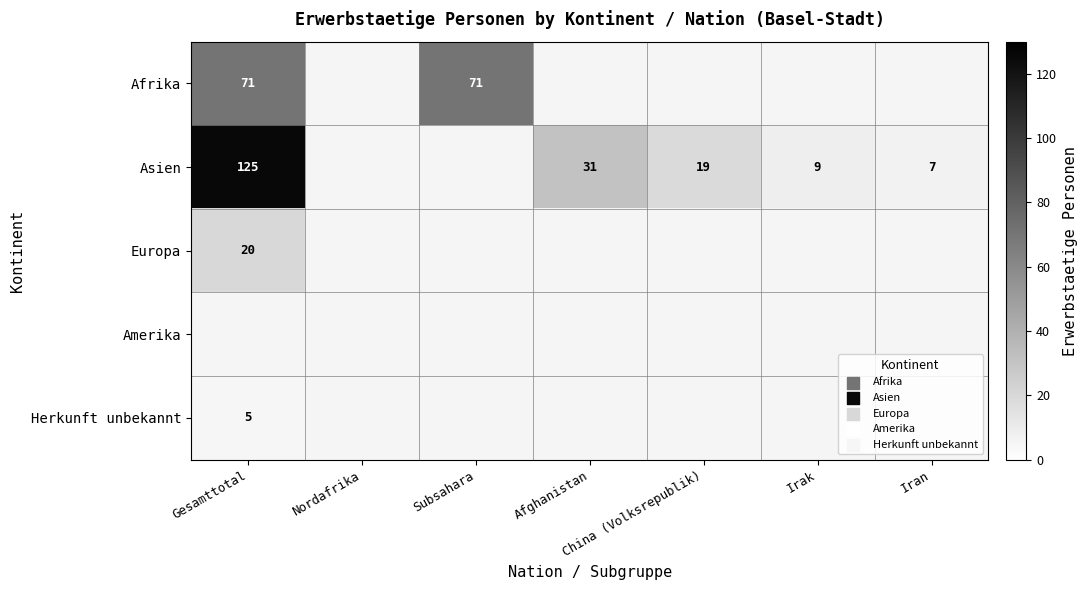

Which label corresponds to the smallest value in the chart?

Gesamttotal